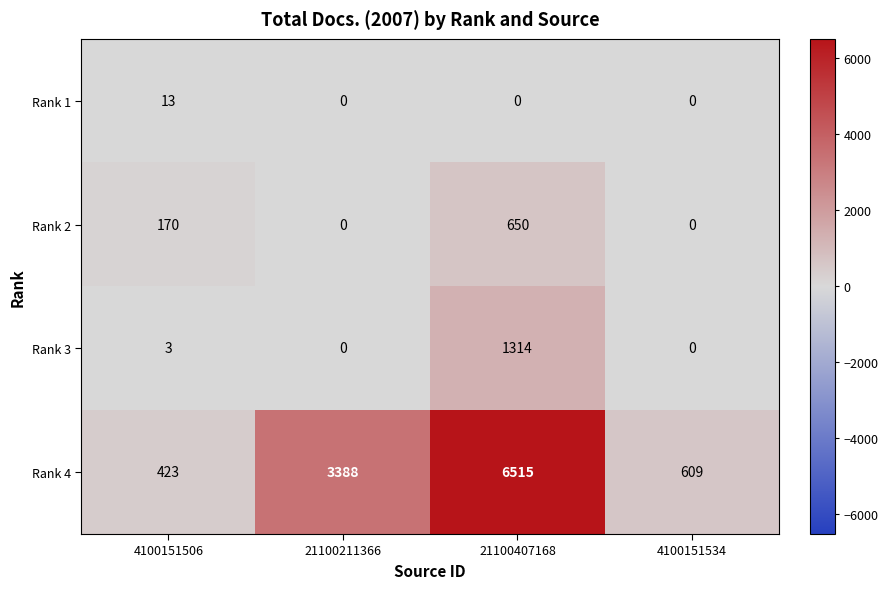

Which series has the widest spread of values?

Rank 4